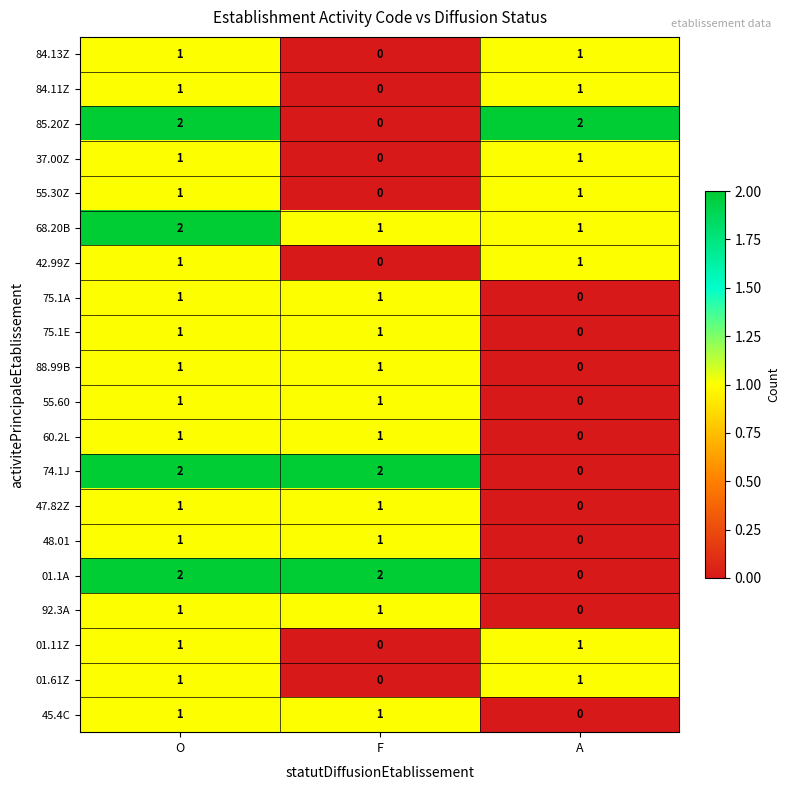

How many distinct data groups are displayed?

20